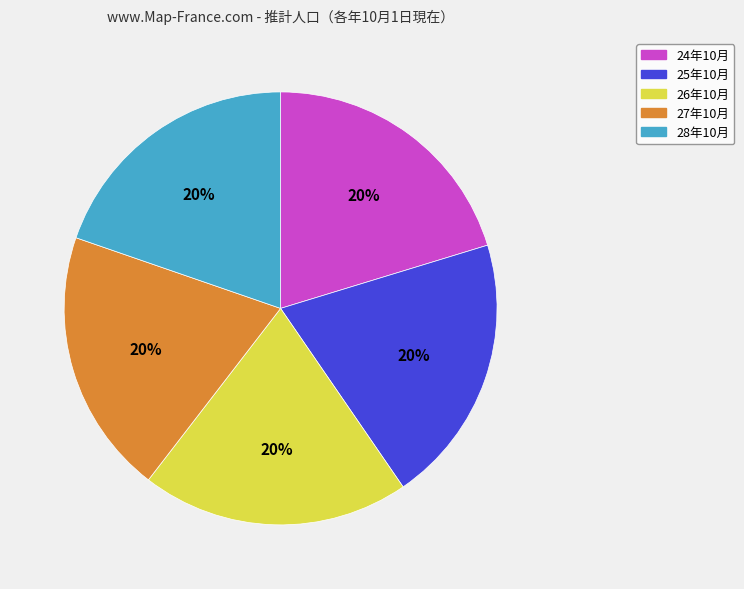

Approximately how many times larger is the value at 26年10月 compared to 28年10月?

1.0